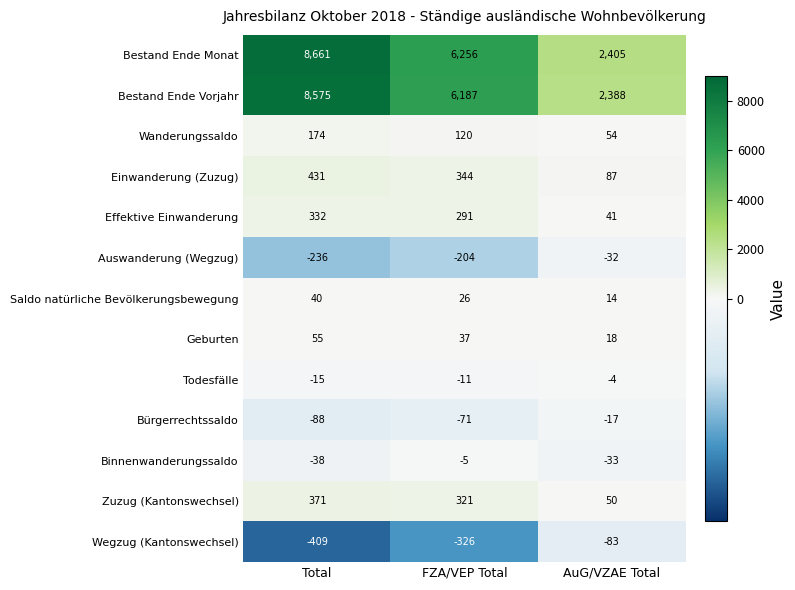

At which category is the sum across all series the highest?

Total